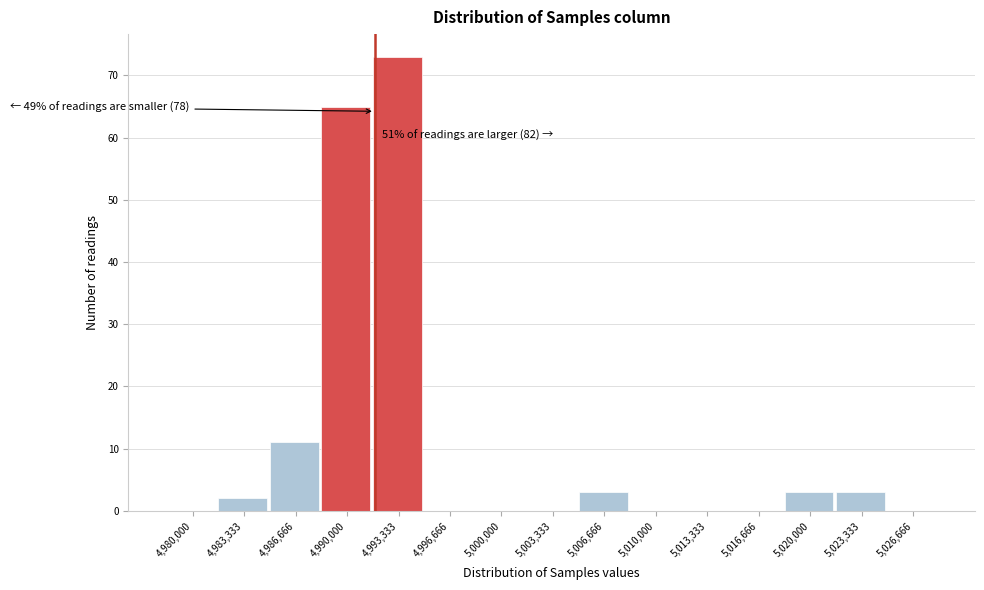

Reading left to right, what are all the values shown in this chart?

4,980,000=0	4,983,333=2	4,986,666=11	4,990,000=65	4,993,333=73	4,996,666=0	5,000,000=0	5,003,333=0	5,006,666=3	5,010,000=0	5,013,333=0	5,016,666=0	5,020,000=3	5,023,333=3	5,026,666=0